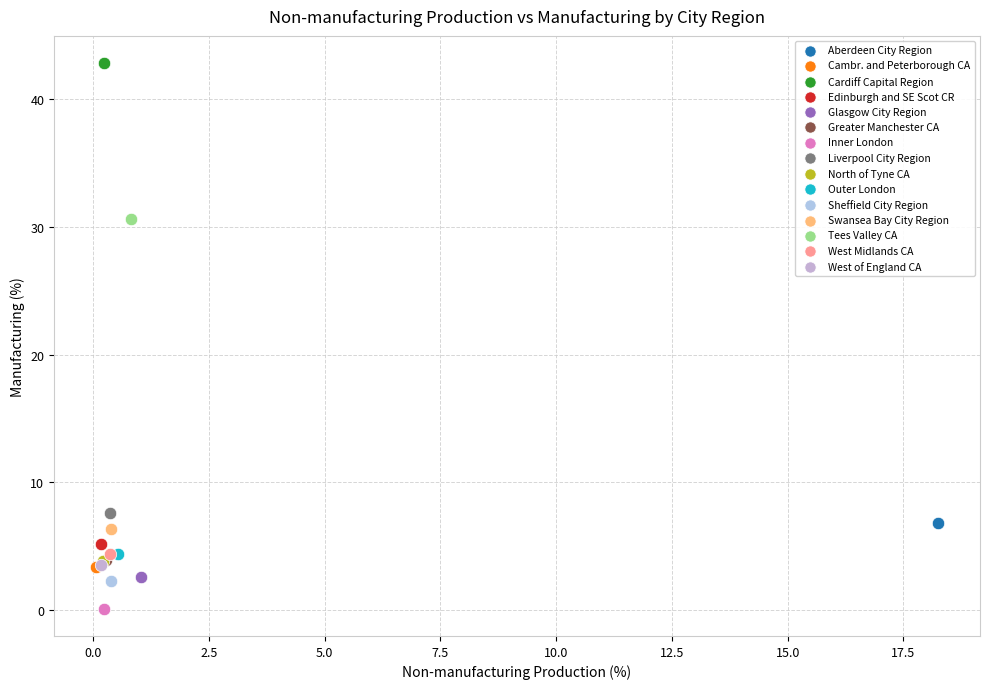

Which series contains the highest Y value?

Cardiff Capital Region